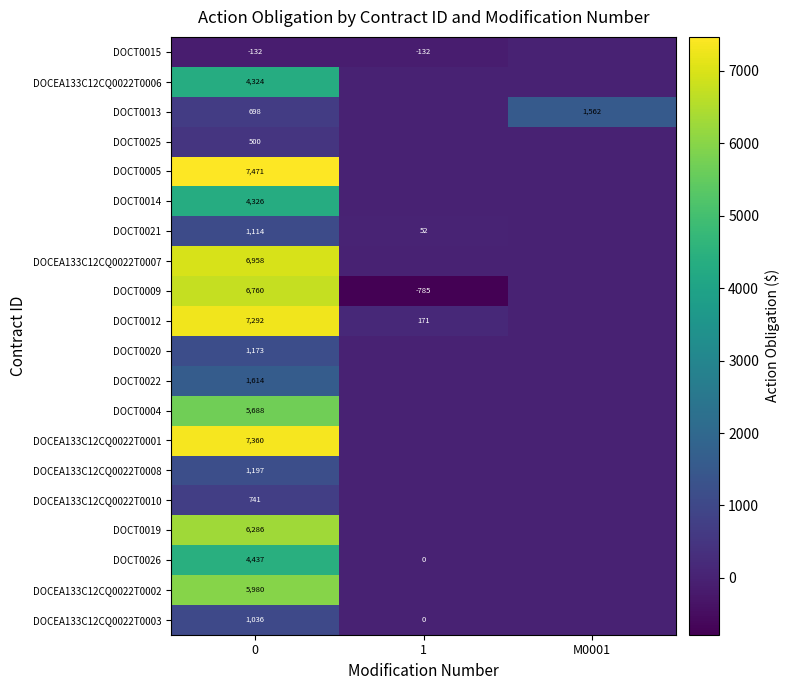

What is the total value across all series at 0?

74823